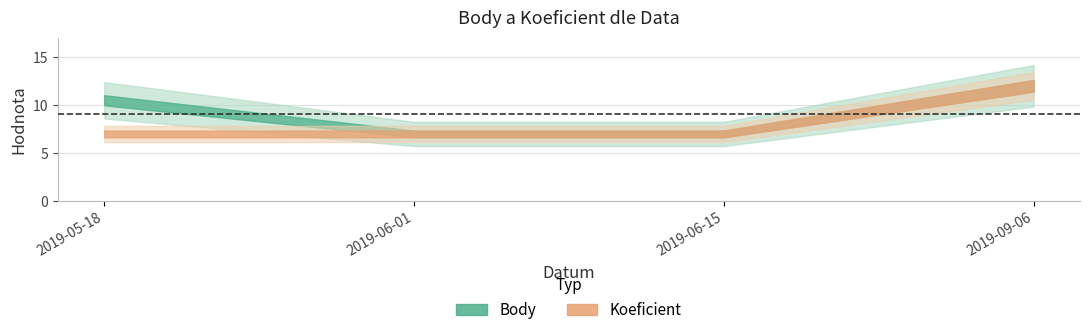

Read the Koeficient value at 2019-06-15.

7.0